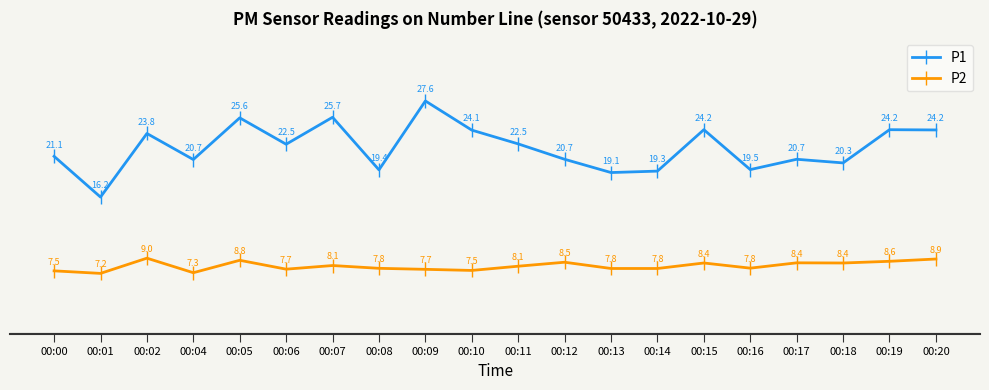

What is the value of the P2 point at the 20th from the left?

8.9